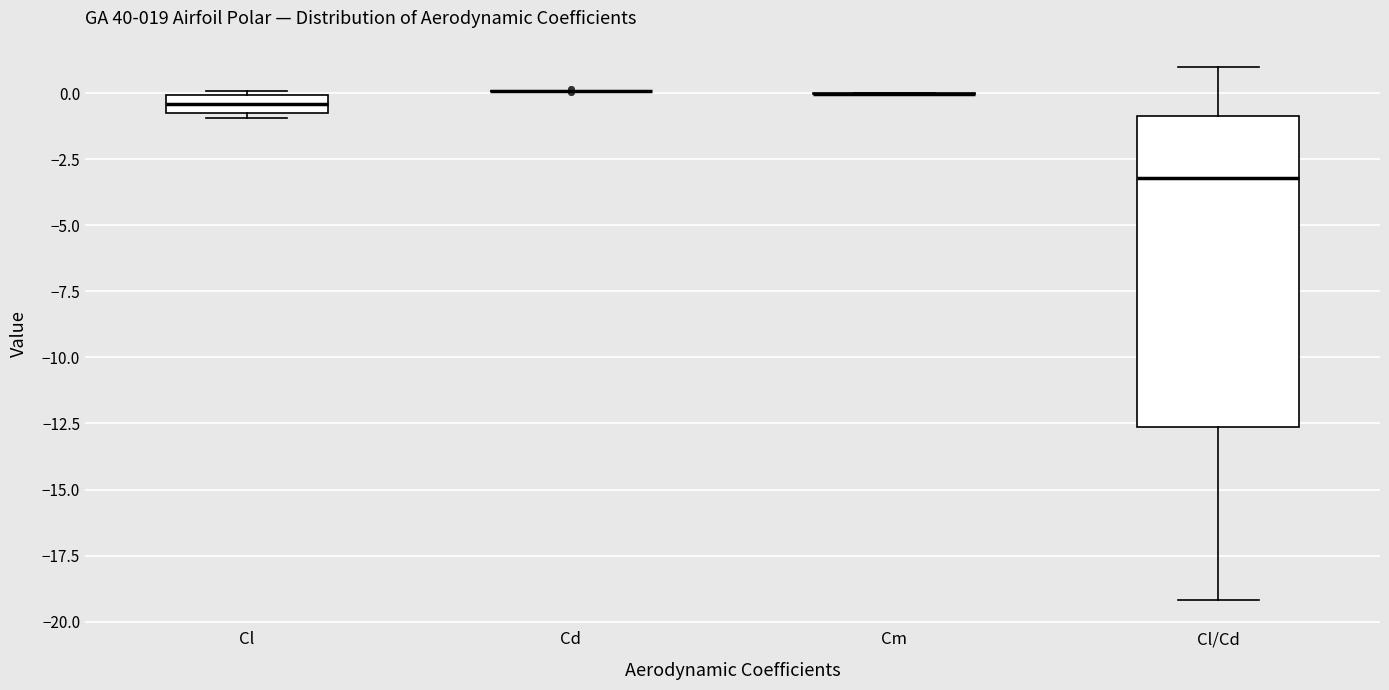

Which box is the tallest, from its lower edge to its upper edge?

Cl/Cd